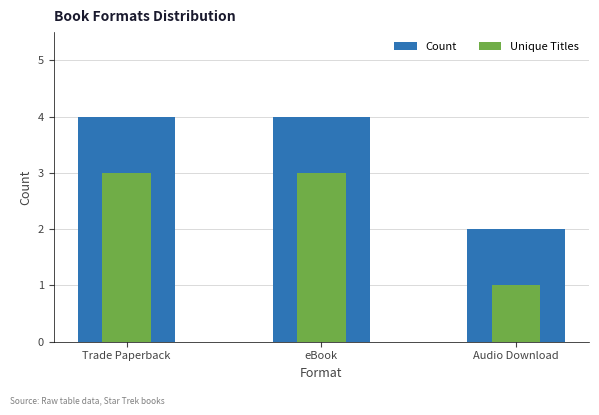

Reading left to right, extract all data points from this chart.

Count: Trade Paperback=4	eBook=4	Audio Download=2
Unique Titles: Trade Paperback=3	eBook=3	Audio Download=1